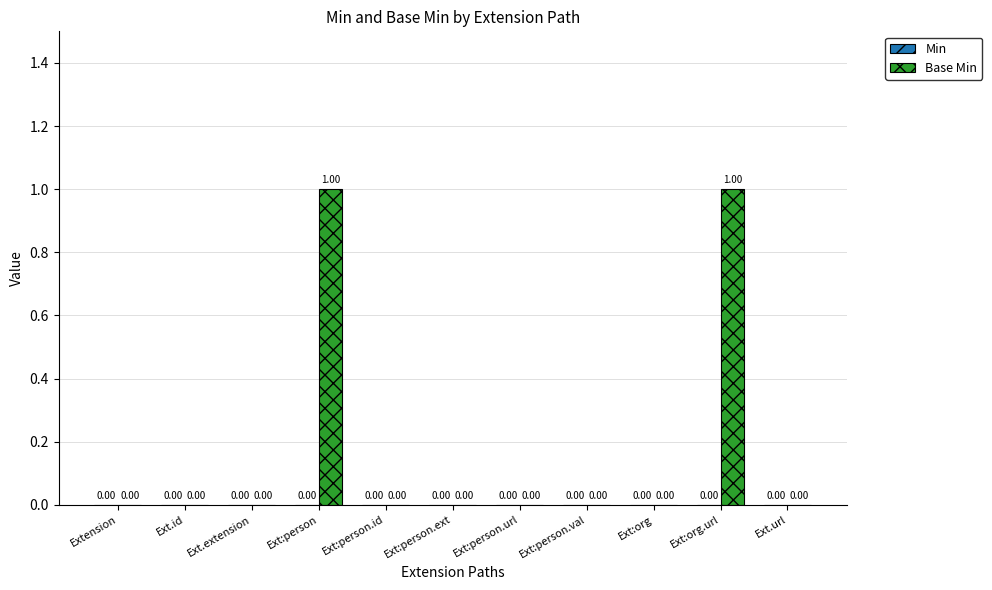

What is the change in value from Ext:person.ext to Ext:org.url?

+1